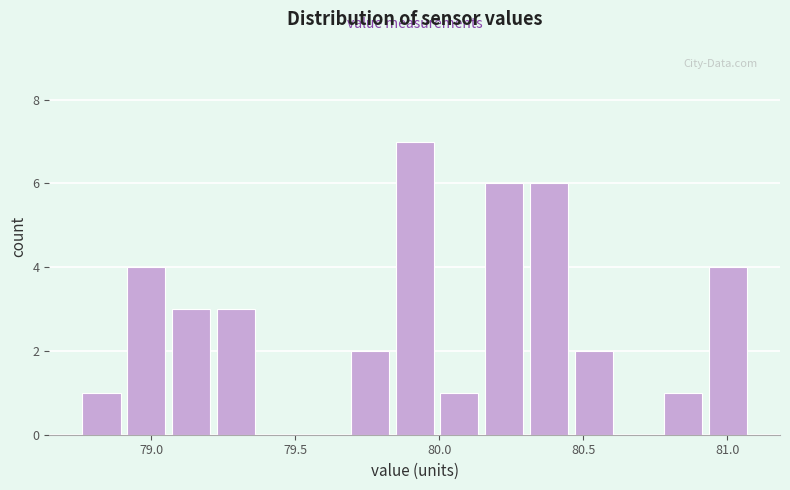

Read against the x-axis, roughly where is the centre of the tallest bar?

79.90